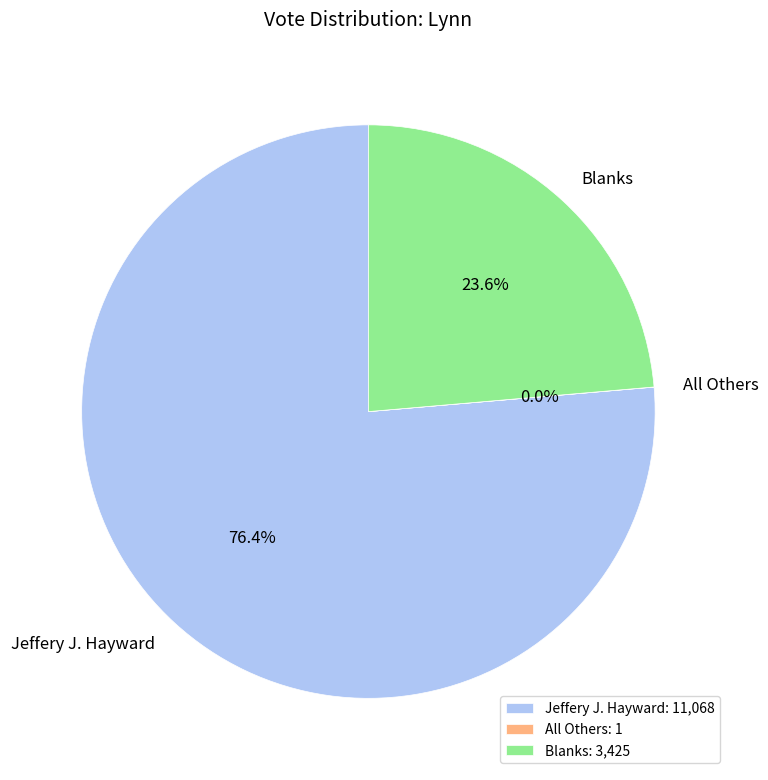

True or false: Jeffery J. Hayward accounts for 88% of the total.

False